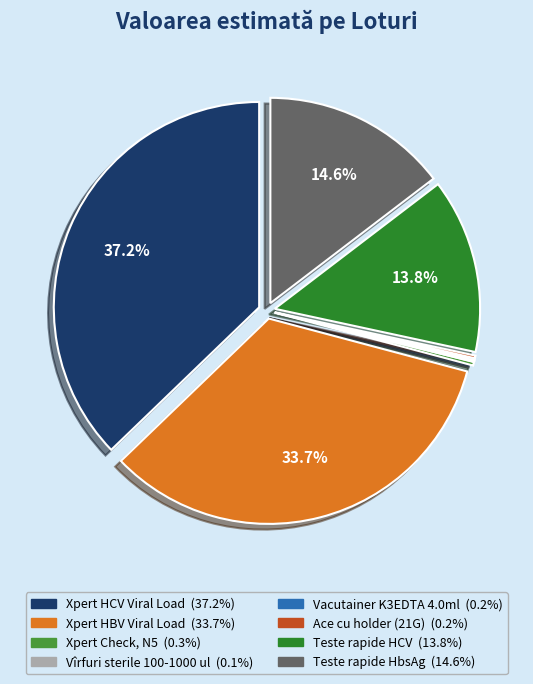

What is the smallest slice in the pie chart?

Vîrfuri sterile 100-1000 ul